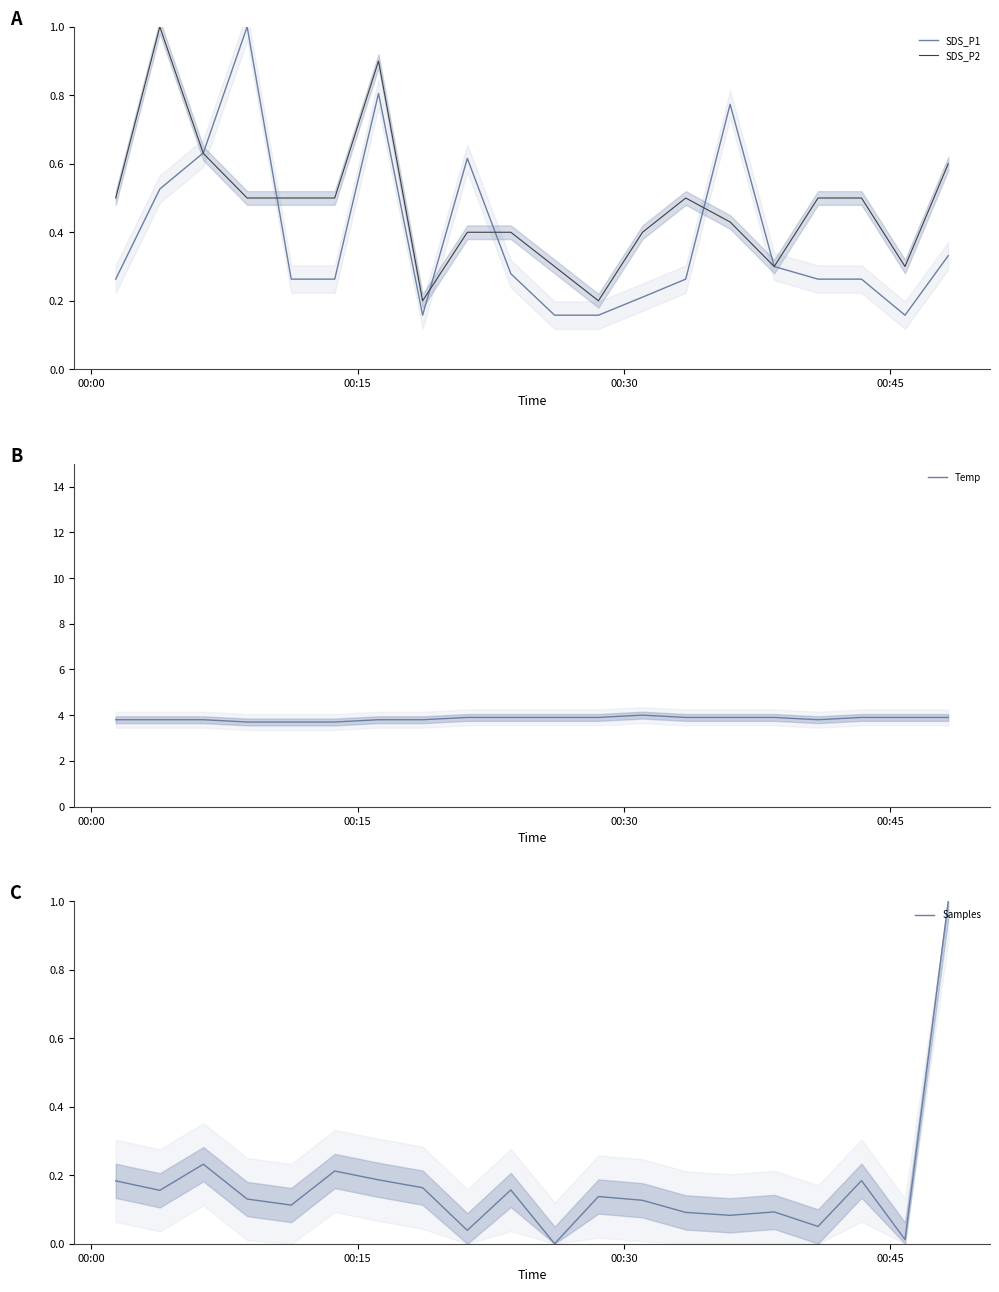

What is the highest value of the SDS_P1 series?

1.0